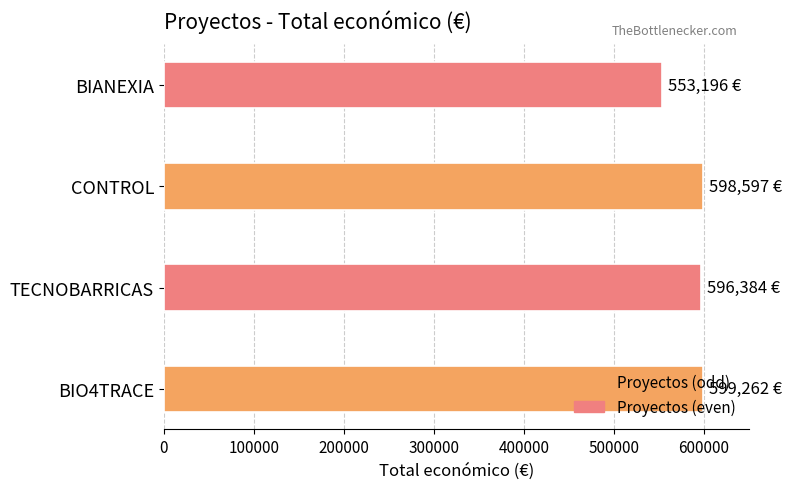

What is the sum of all values?

2347439